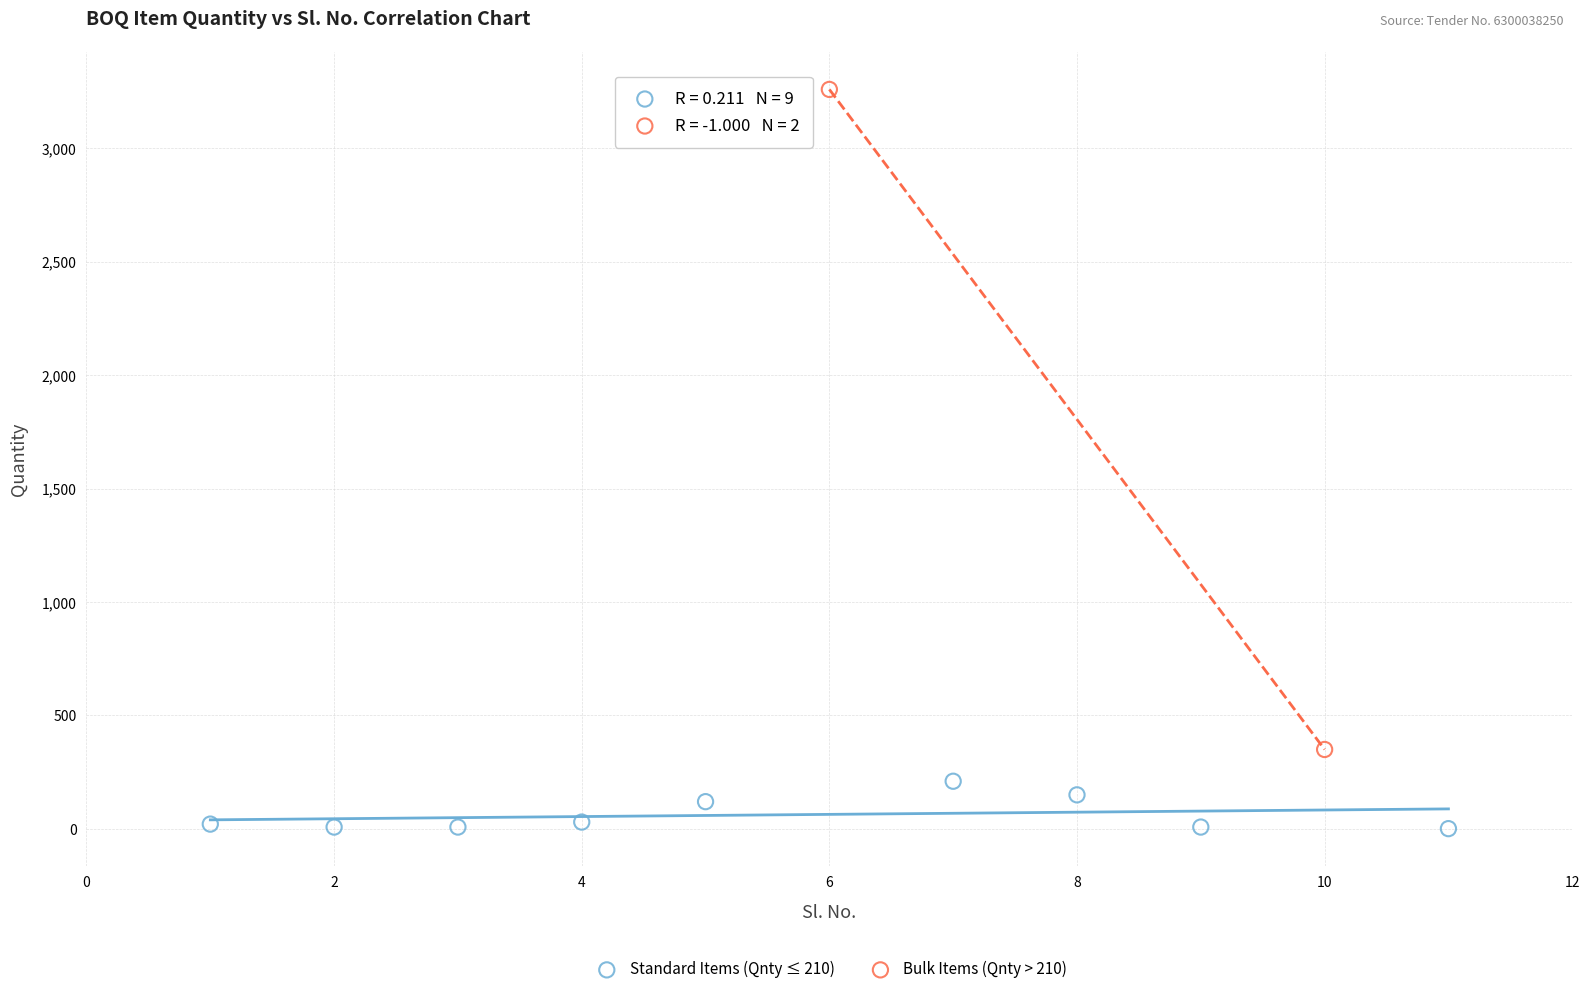

What are all the series names shown in the legend?

Standard Items (Qnty ≤ 210), Bulk Items (Qnty > 210)